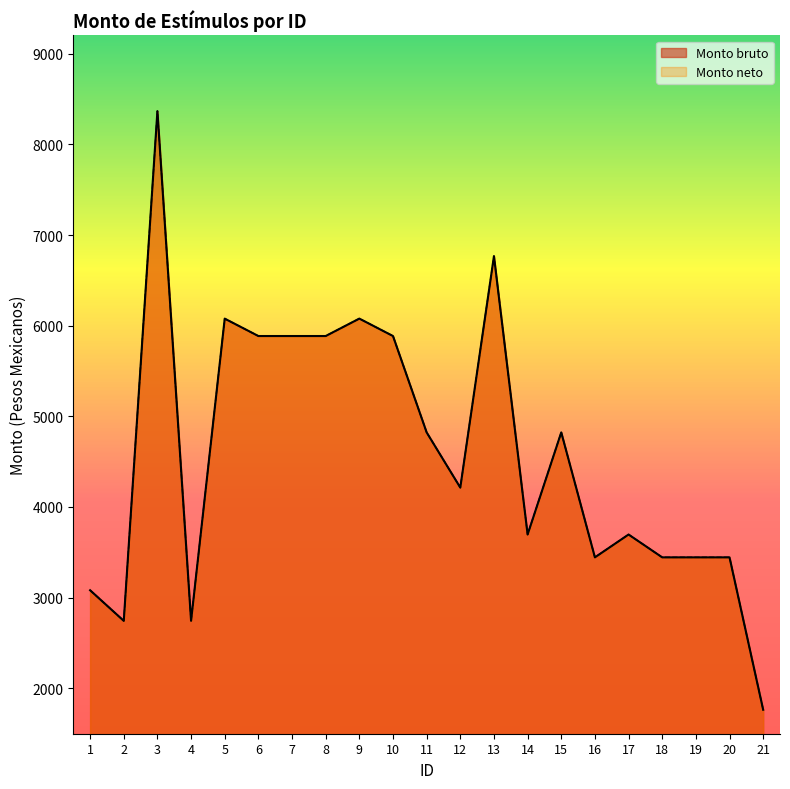

What is the value of the Monto bruto point at the 8th from the left?

5885.4